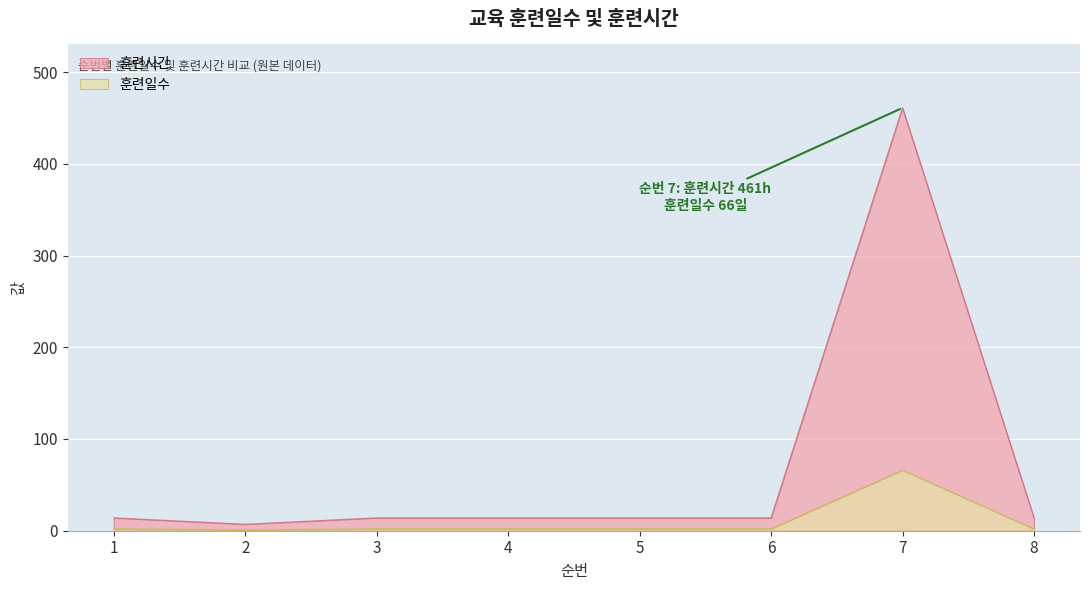

True or false: 훈련일수 and 훈련시간 cross at least once.

False